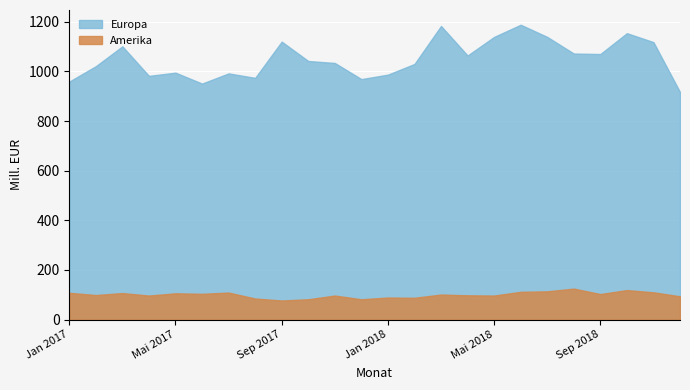

Rank the series by their average value, from lowest to highest.

Amerika, Europa